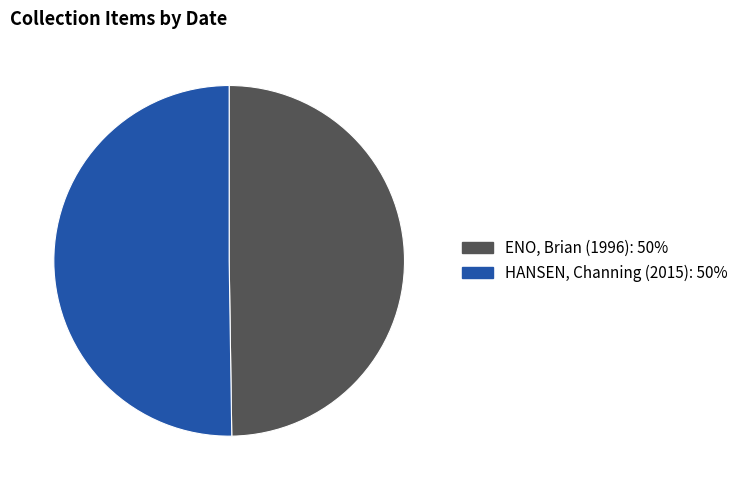

What is the ratio of the value at ENO, Brian (1996): 50% to the value at HANSEN, Channing (2015): 50%?

1.0